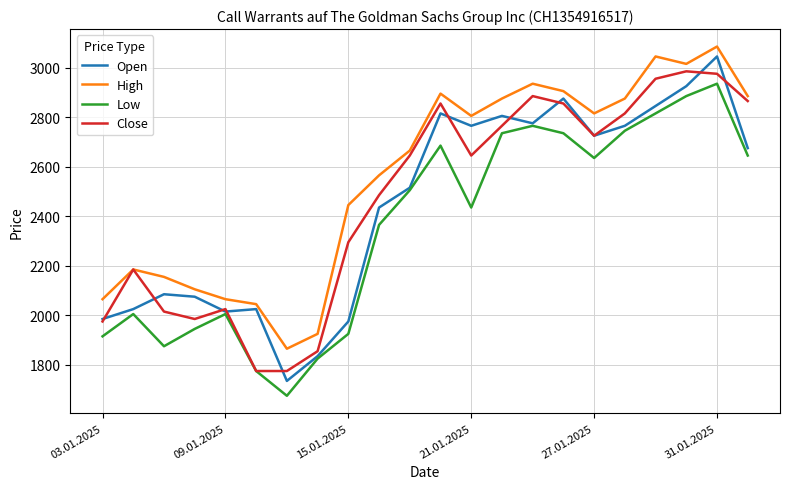

What are all the series names shown in the legend?

Open, High, Low, Close